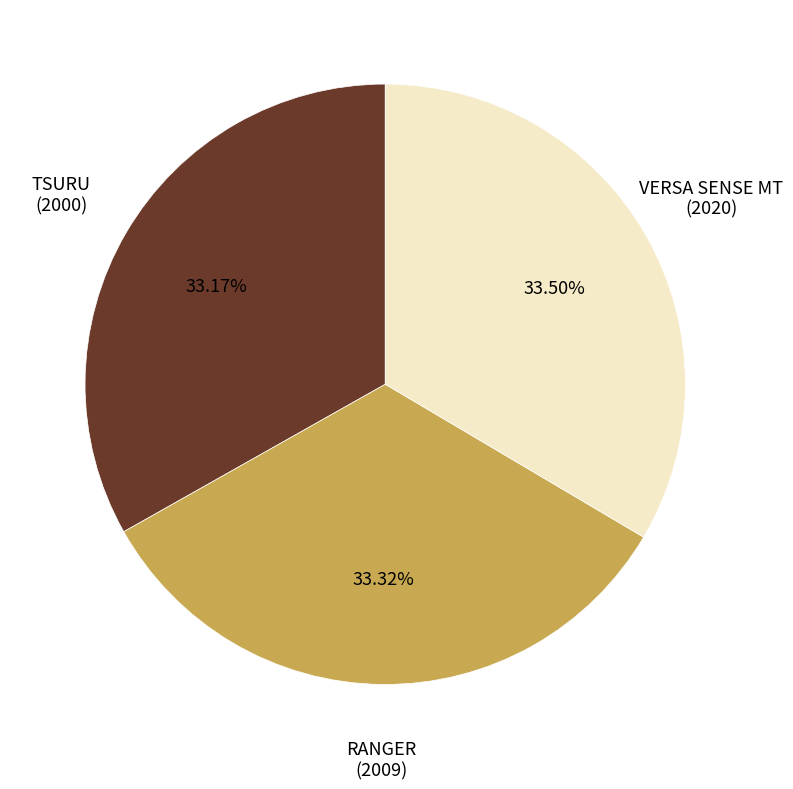

Count the number of slices in the pie.

3